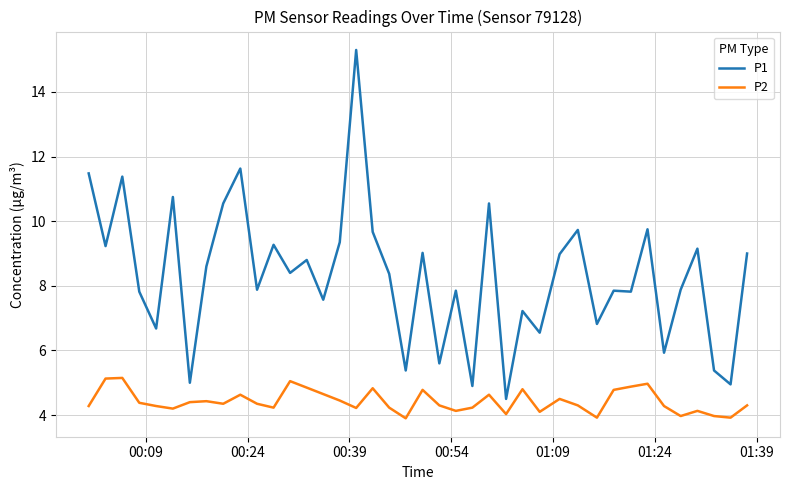

Which series has the widest spread of values?

P1